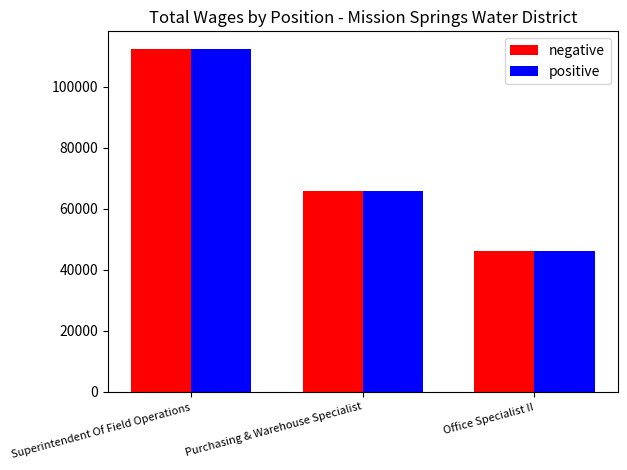

What is the total value across all series at Purchasing & Warehouse Specialist?

131698